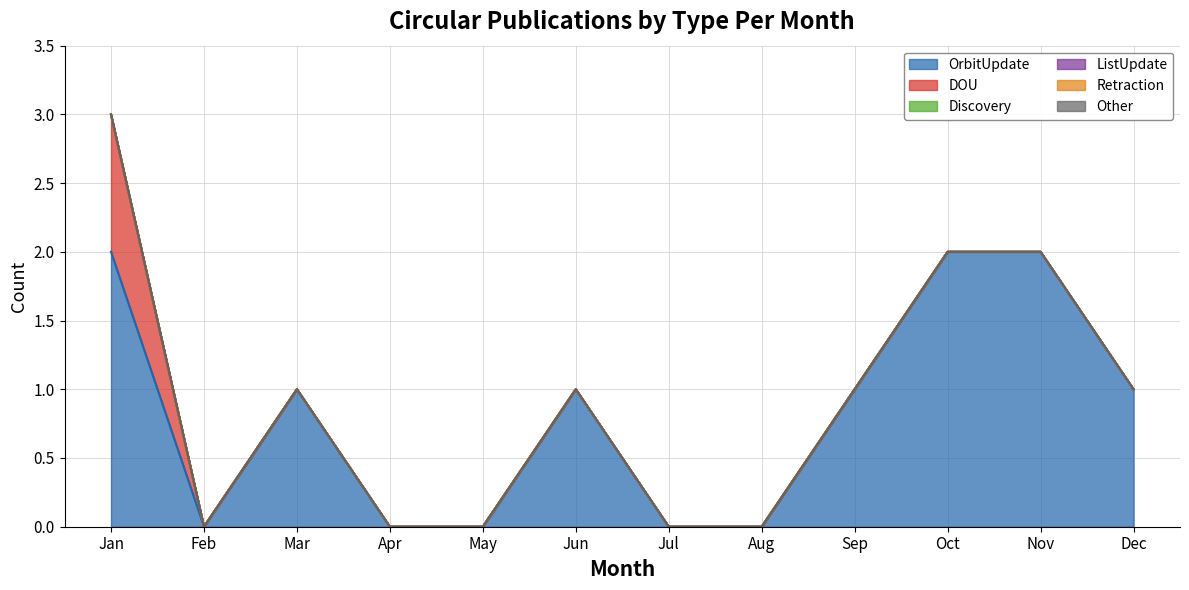

Reading right to left, list all the values displayed in this chart.

OrbitUpdate: 1	2	2	1	0	0	1	0	0	1	0	2
DOU: 0	0	0	0	0	0	0	0	0	0	0	1
Discovery: 0	0	0	0	0	0	0	0	0	0	0	0
ListUpdate: 0	0	0	0	0	0	0	0	0	0	0	0
Retraction: 0	0	0	0	0	0	0	0	0	0	0	0
Other: 0	0	0	0	0	0	0	0	0	0	0	0